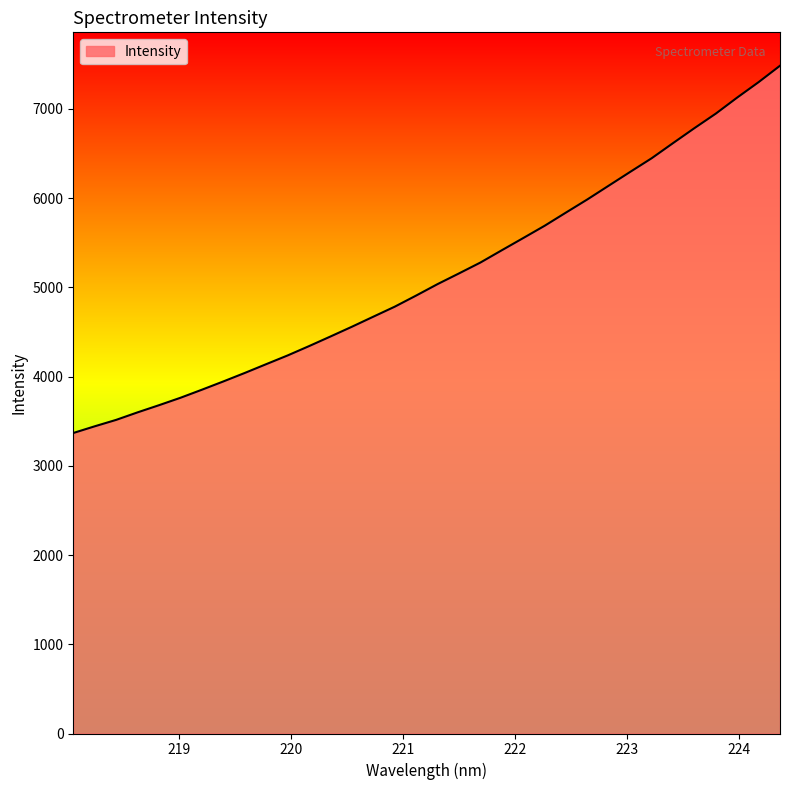

What is the greatest value displayed?

7484.0